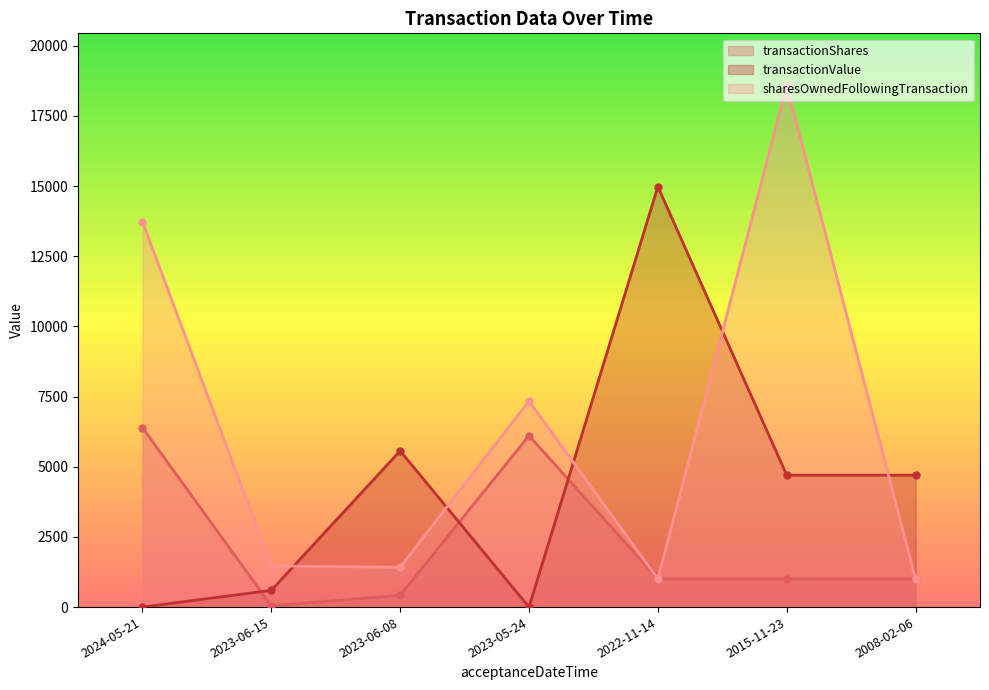

Where do transactionValue and sharesOwnedFollowingTransaction first cross each other?

2023-06-15 and 2023-06-08